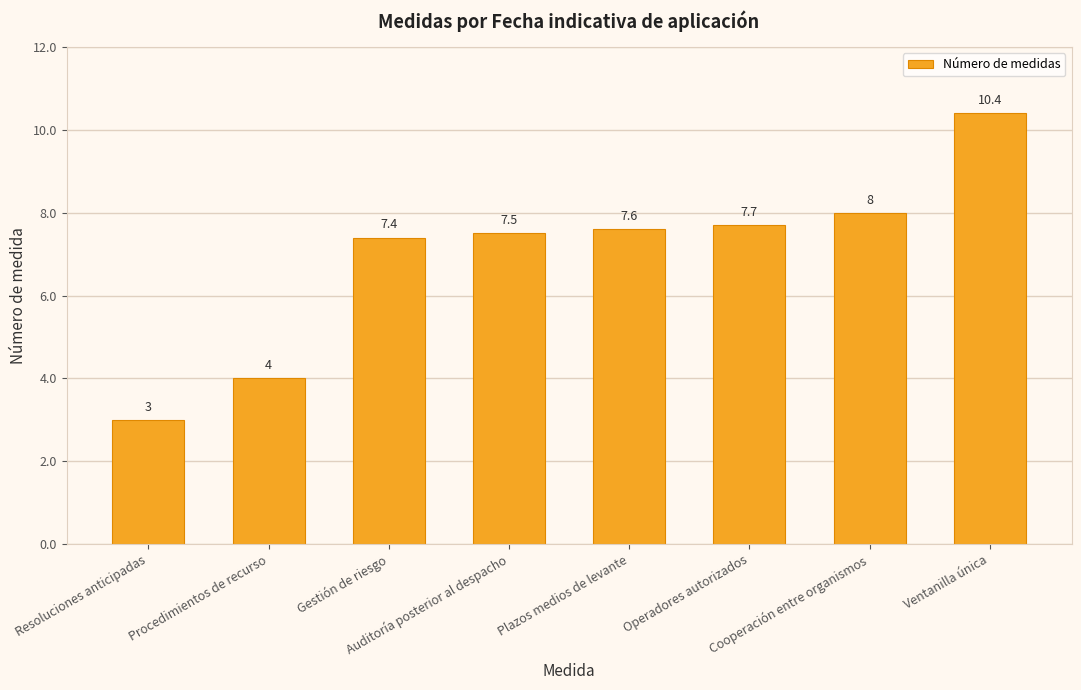

What is the approximate value at Ventanilla única?

10.4